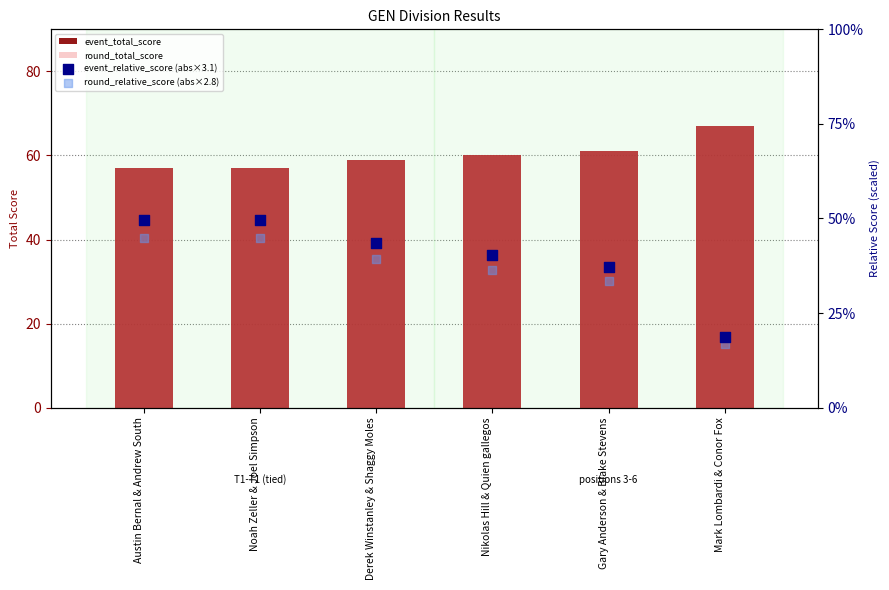

Which series contains the lowest Y value?

round_relative_score (abs×2.8)